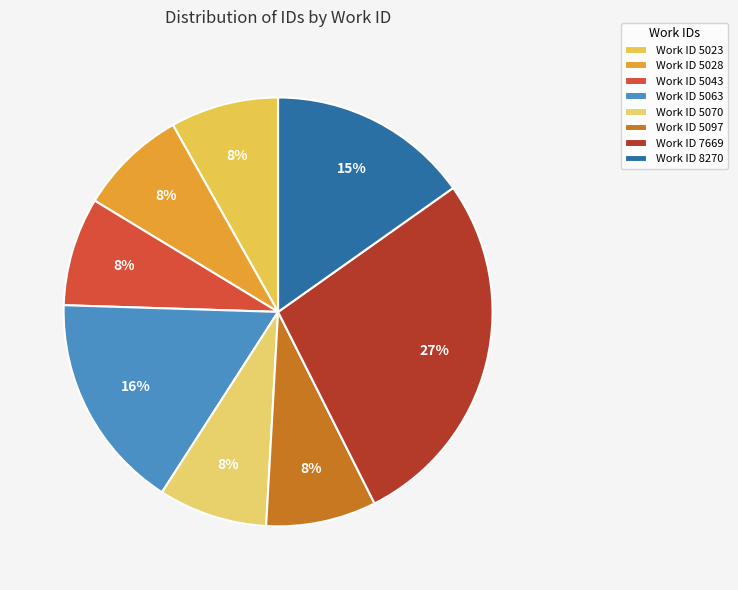

How many slices are in this pie chart?

8